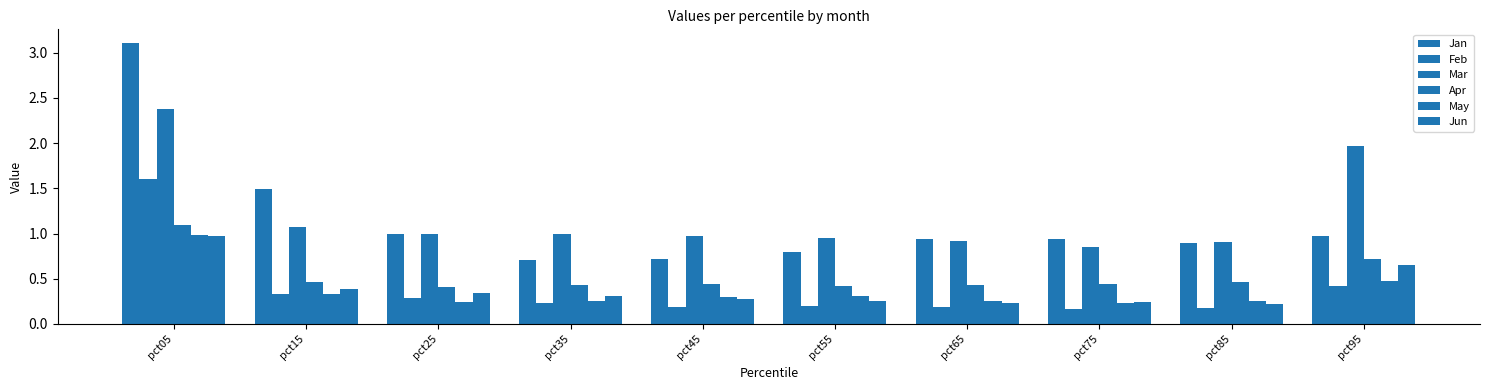

How many series are shown in this chart?

6